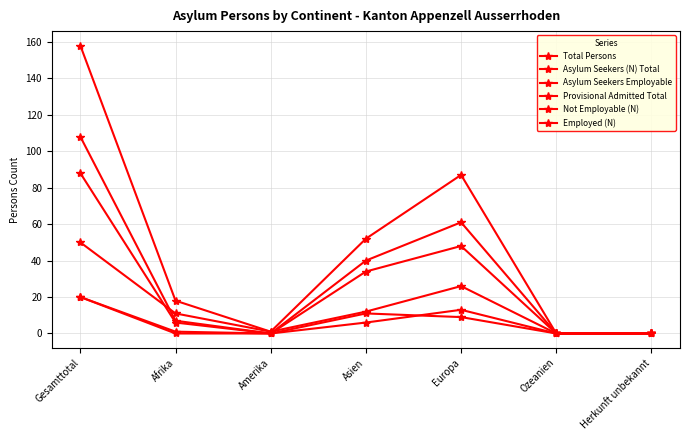

How many categories are shown in the chart?

7